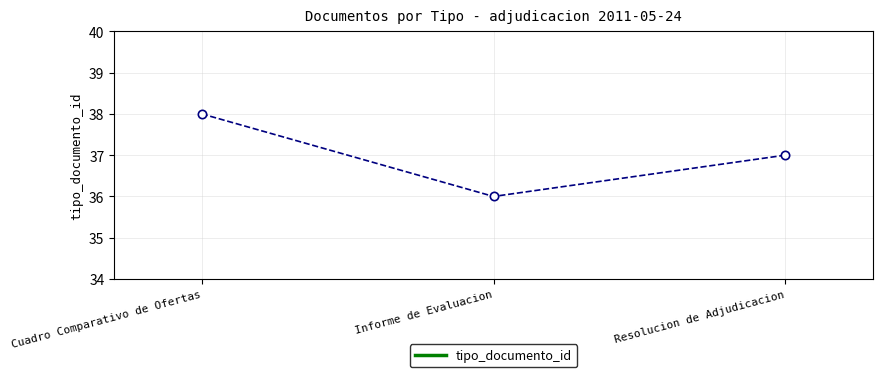

How many data points does each series have?

3